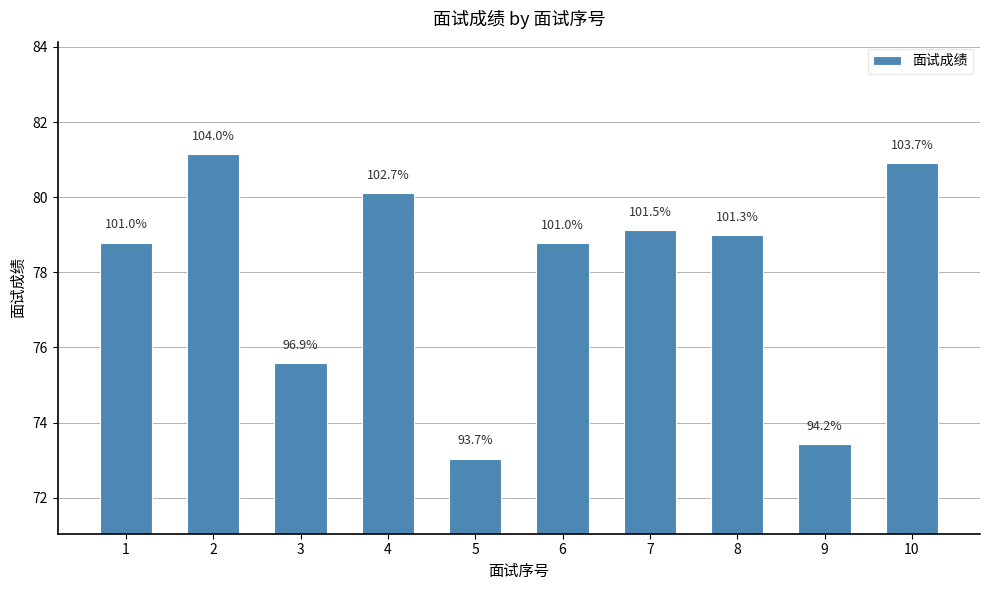

How many bars are there in total?

10